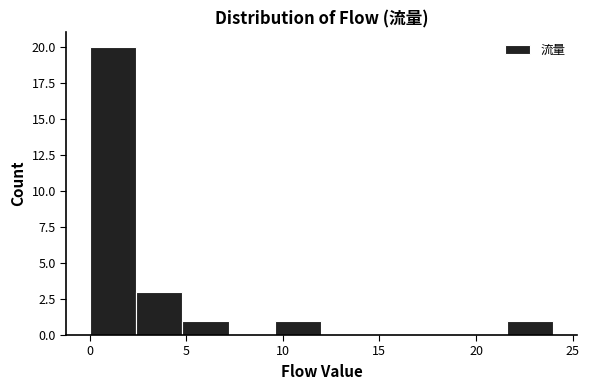

How tall is the bar that spans 21.6 to 24.0 on the x-axis? Neither the bar edges nor the heights are printed on the chart, so give them approximately, as read against the axes.

1